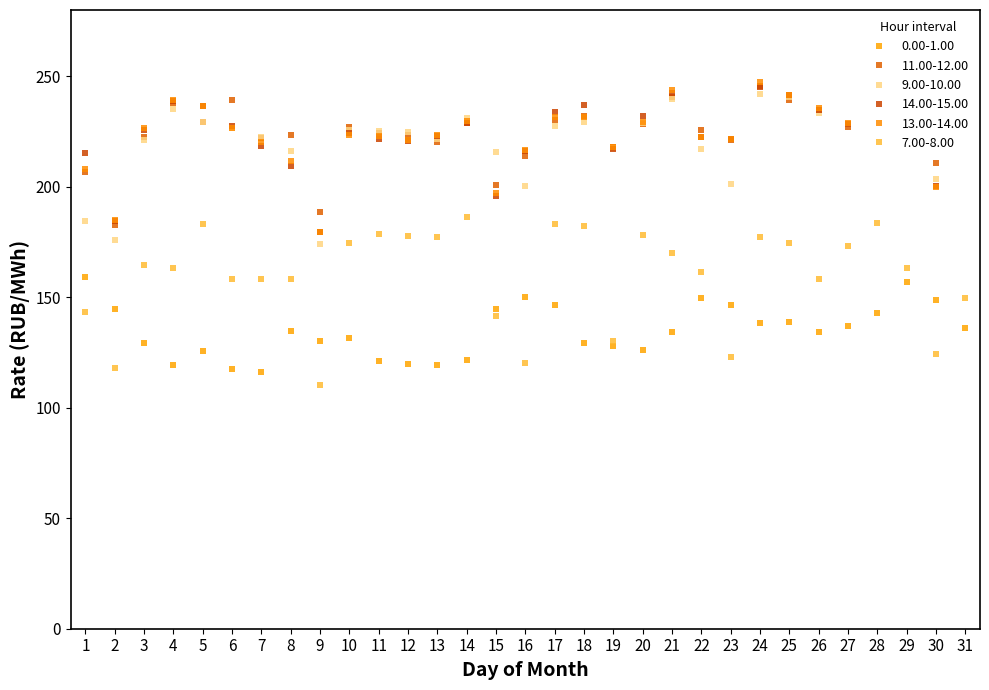

What is the sum of all 0.00-1.00 values?

4178.5